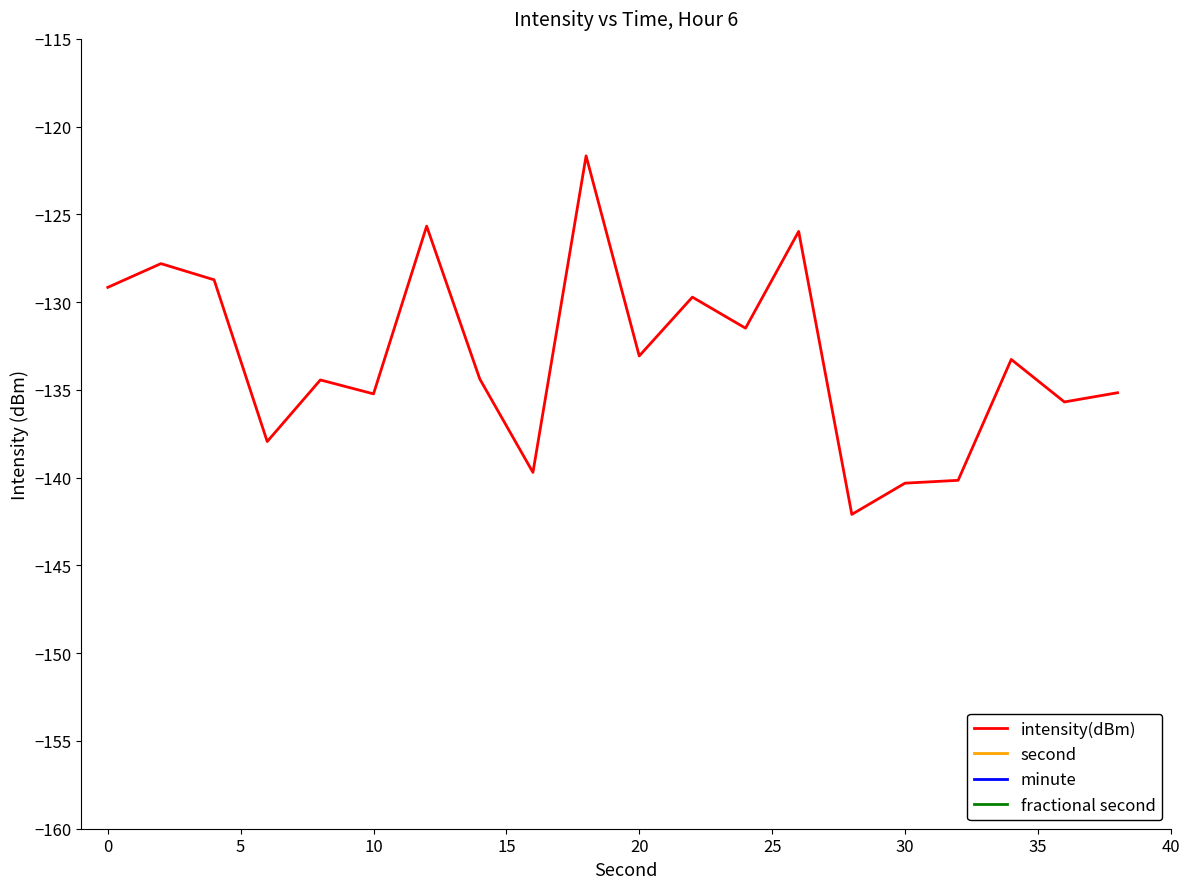

Is this an area chart (filled region under the line)?

No